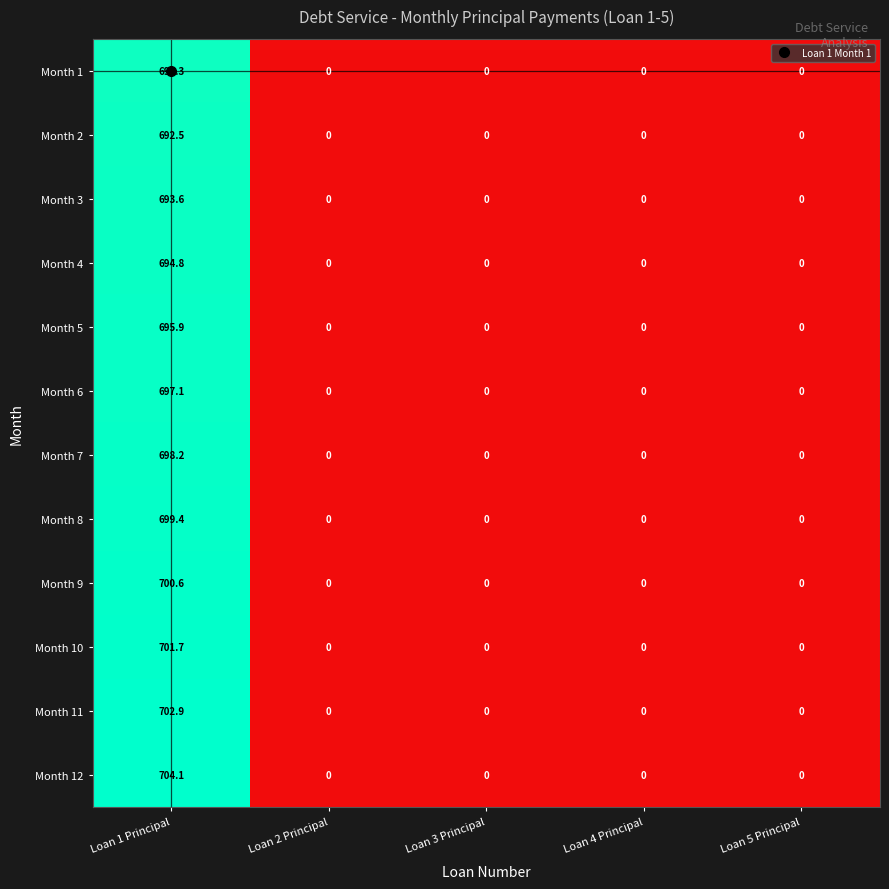

What is the sum of all Month 3 values?

693.6